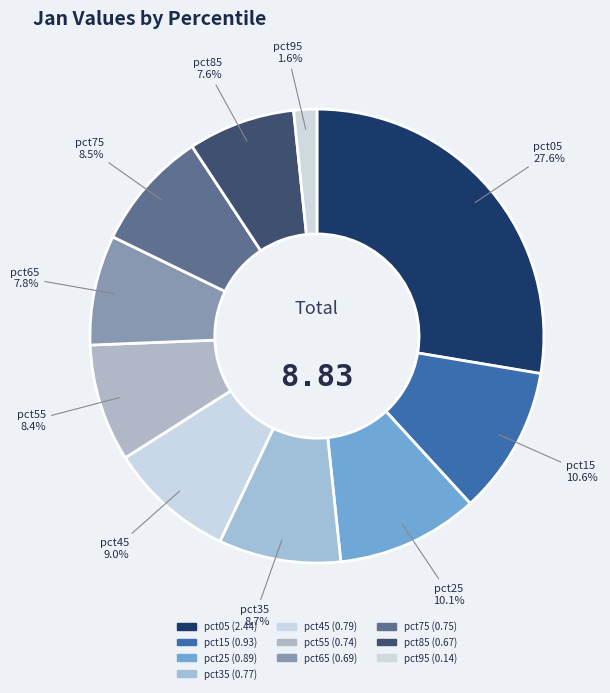

What is the smallest slice in the pie chart?

pct95